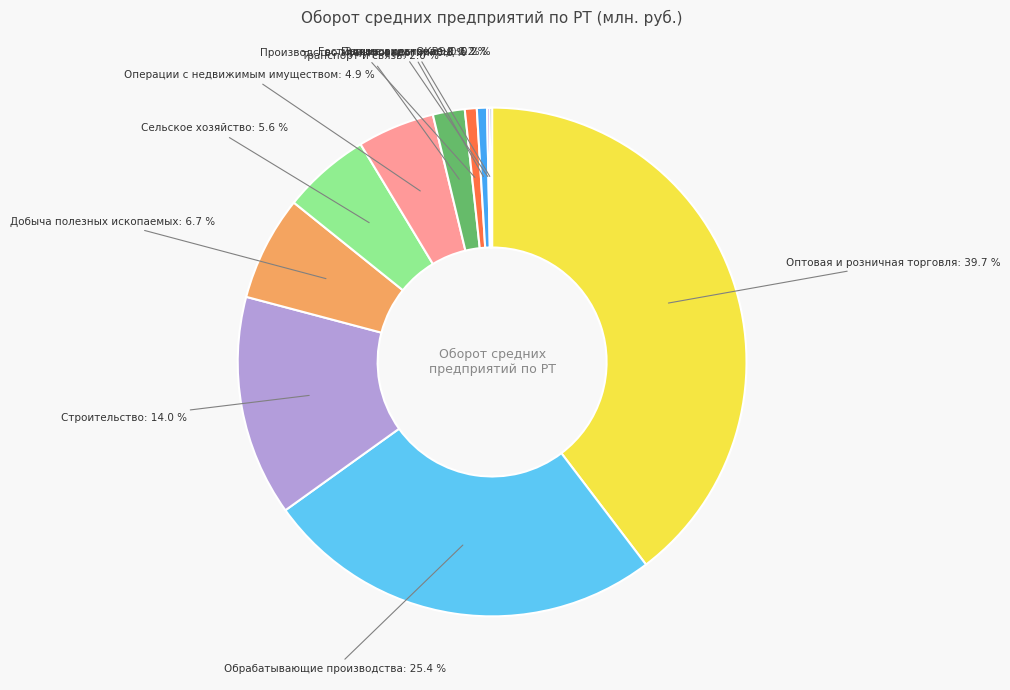

Is there a majority slice in this chart?

No